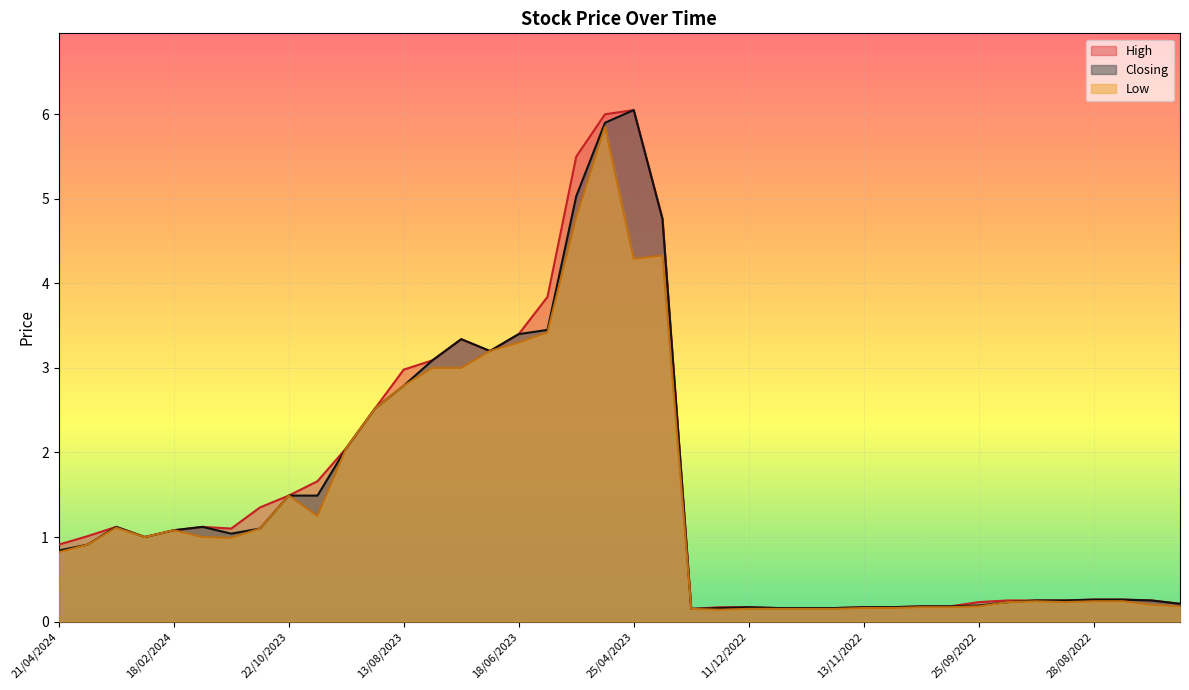

How many interior local valleys does the Low series have?

6